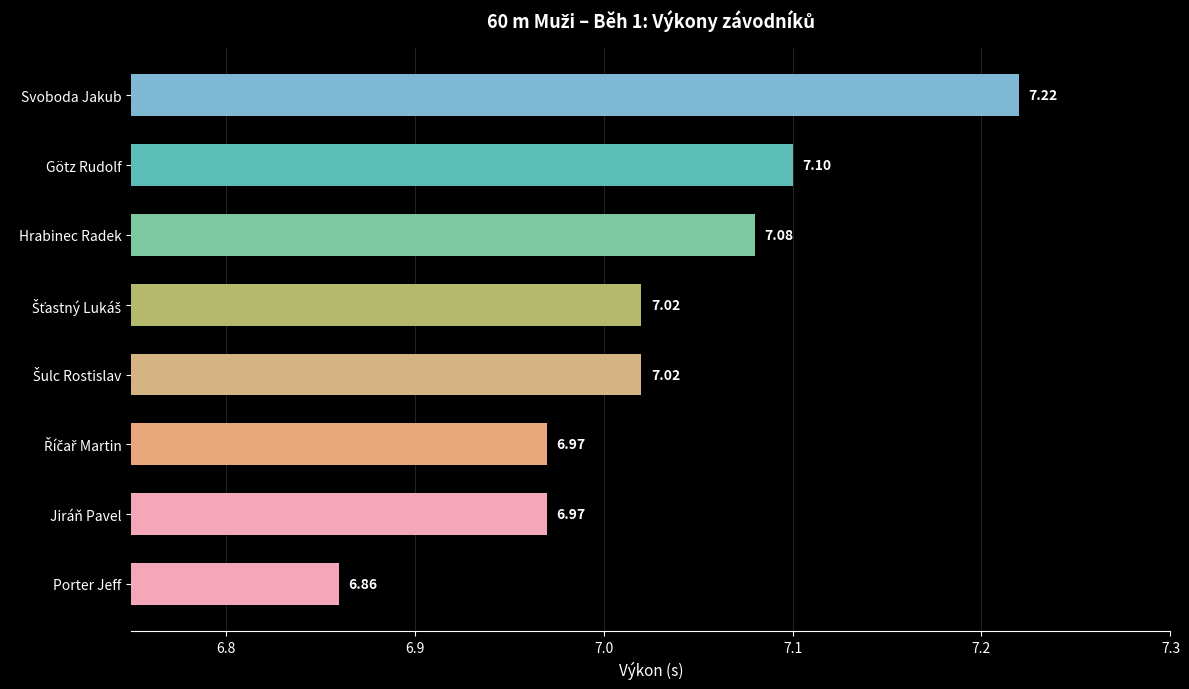

What is the change in value from Porter Jeff to Jiráň Pavel?

+0.1